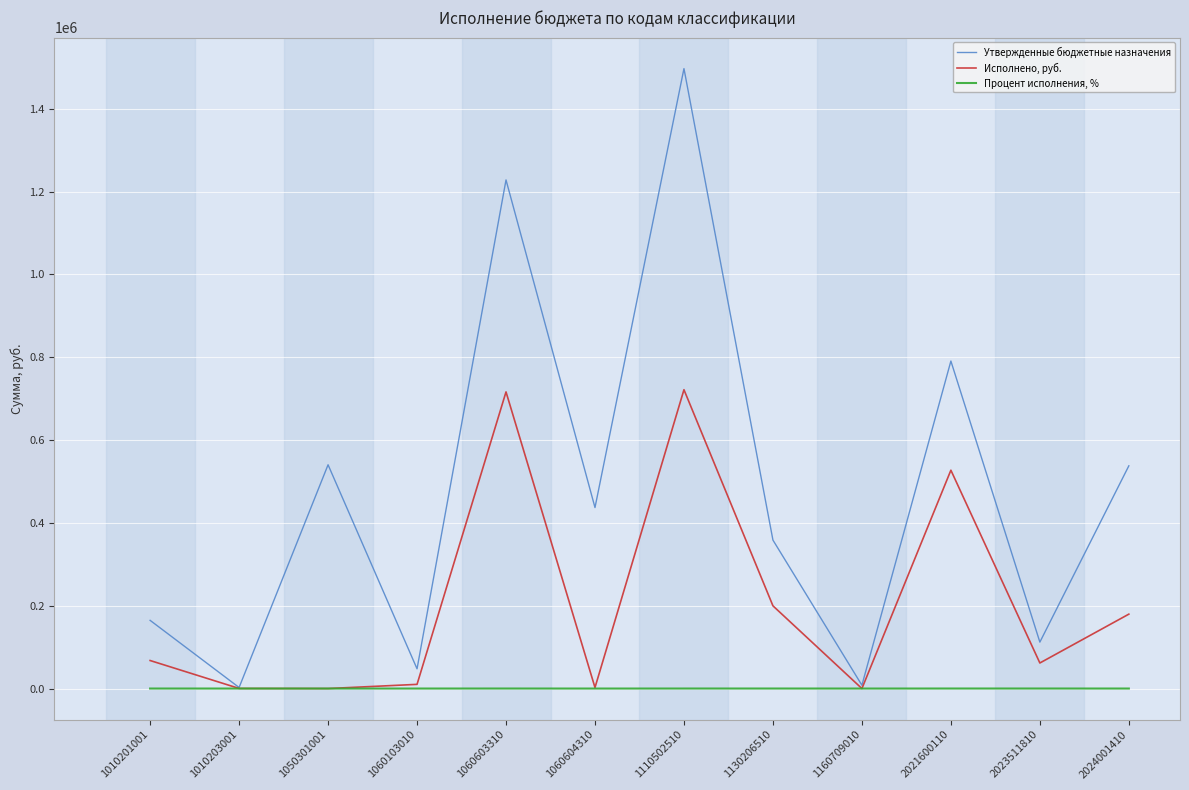

What is the average value of the Процент исполнения, % series?

32.5